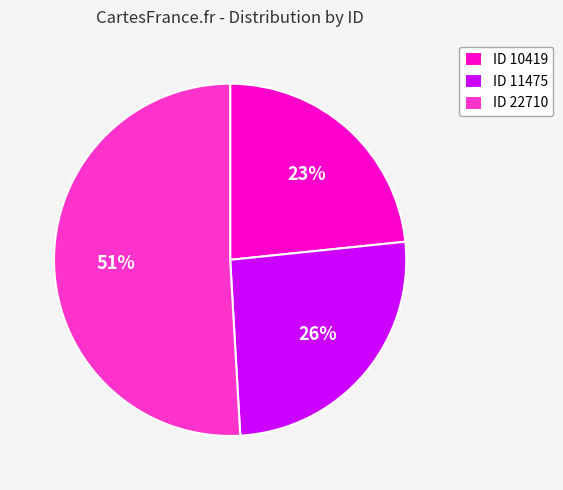

Between ID 10419 and ID 11475, which is larger?

ID 11475